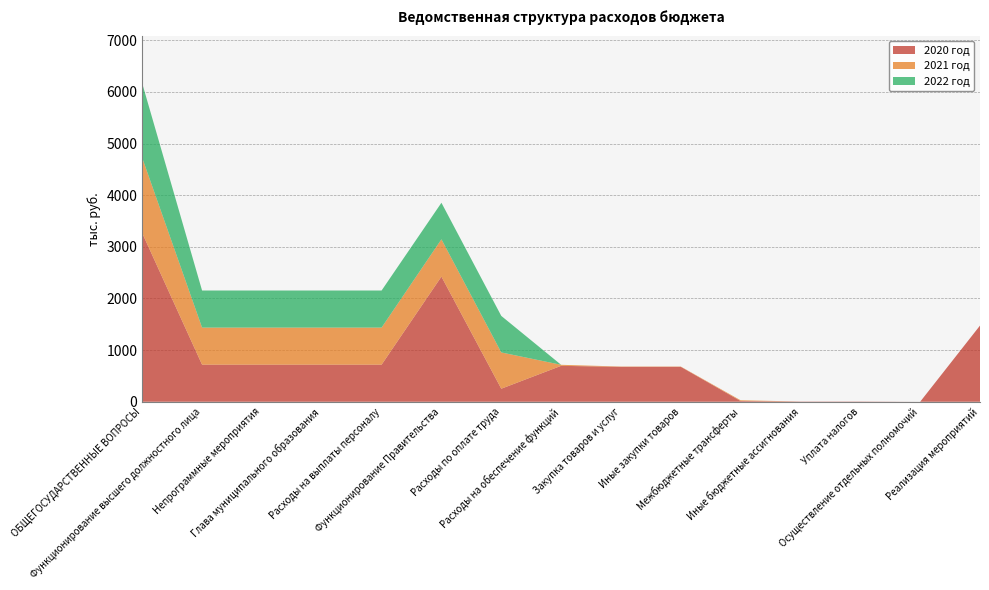

Reading left to right, what are all the values shown in this chart?

2020 год: ОБЩЕГОСУДАРСТВЕННЫЕ ВОПРОСЫ=3266.1	Функционирование высшего должностного лица=718.2	Непрограммные мероприятия=718.2	Глава муниципального образования=718.2	Расходы на выплаты персоналу=718.2	Функционирование Правительства=2424.1	Расходы по оплате труда=252.8	Расходы на обеспечение функций=695.7	Закупка товаров и услуг=676.4	Иные закупки товаров=676.4	Межбюджетные трансферты=14.3	Иные бюджетные ассигнования=5.0	Уплата налогов=5.0	Осуществление отдельных полномочий=0.1	Реализация мероприятий=1475.5
2021 год: ОБЩЕГОСУДАРСТВЕННЫЕ ВОПРОСЫ=1456.7	Функционирование высшего должностного лица=718.2	Непрограммные мероприятия=718.2	Глава муниципального образования=718.2	Расходы на выплаты персоналу=718.2	Функционирование Правительства=722.2	Расходы по оплате труда=702.2	Расходы на обеспечение функций=19.9	Закупка товаров и услуг=5.6	Иные закупки товаров=5.6	Межбюджетные трансферты=14.3	Иные бюджетные ассигнования=0.0	Уплата налогов=0.0	Осуществление отдельных полномочий=0.1	Реализация мероприятий=0.0
2022 год: ОБЩЕГОСУДАРСТВЕННЫЕ ВОПРОСЫ=1442.4	Функционирование высшего должностного лица=718.2	Непрограммные мероприятия=718.2	Глава муниципального образования=718.2	Расходы на выплаты персоналу=718.2	Функционирование Правительства=707.9	Расходы по оплате труда=707.8	Расходы на обеспечение функций=0.0	Закупка товаров и услуг=0.0	Иные закупки товаров=0.0	Межбюджетные трансферты=0.0	Иные бюджетные ассигнования=0.0	Уплата налогов=0.0	Осуществление отдельных полномочий=0.1	Реализация мероприятий=0.0